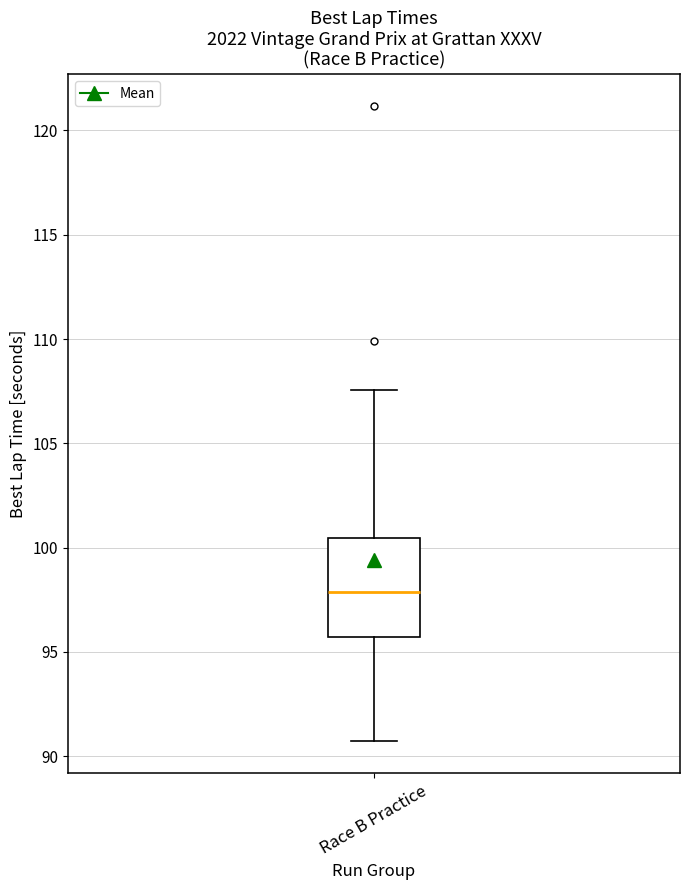

Transcribe this box plot: give where the median line is, the range the box spans, and where the two whiskers end, as read against the y-axis. The values are not printed on the chart, so give them approximately, as read against the axis.

median 98.0, box 95.5 to 100.5, whiskers 90.5 to 107.5